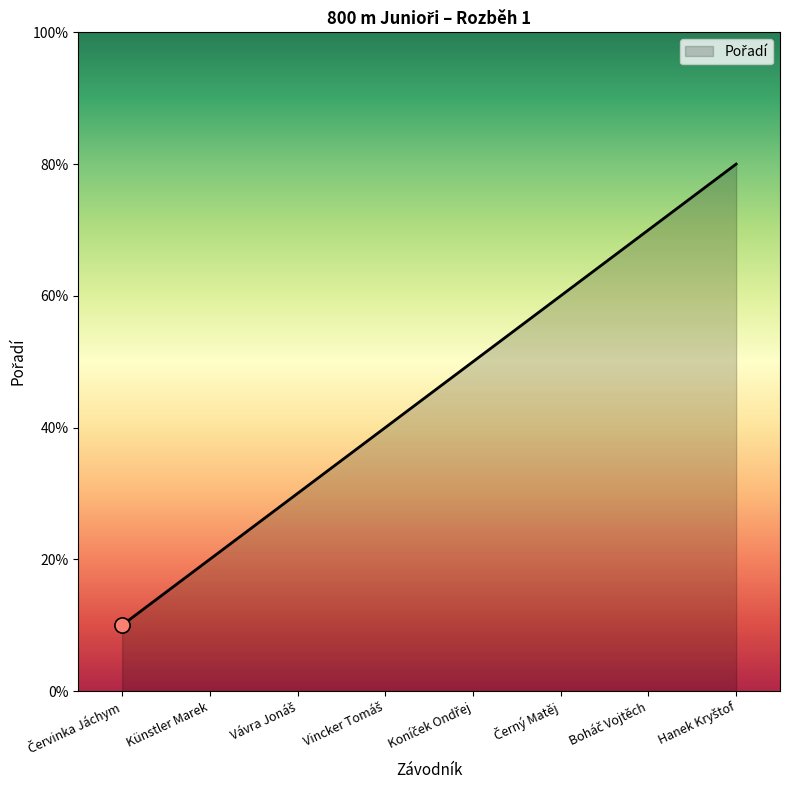

Is this an area chart (filled region under the line)?

Yes